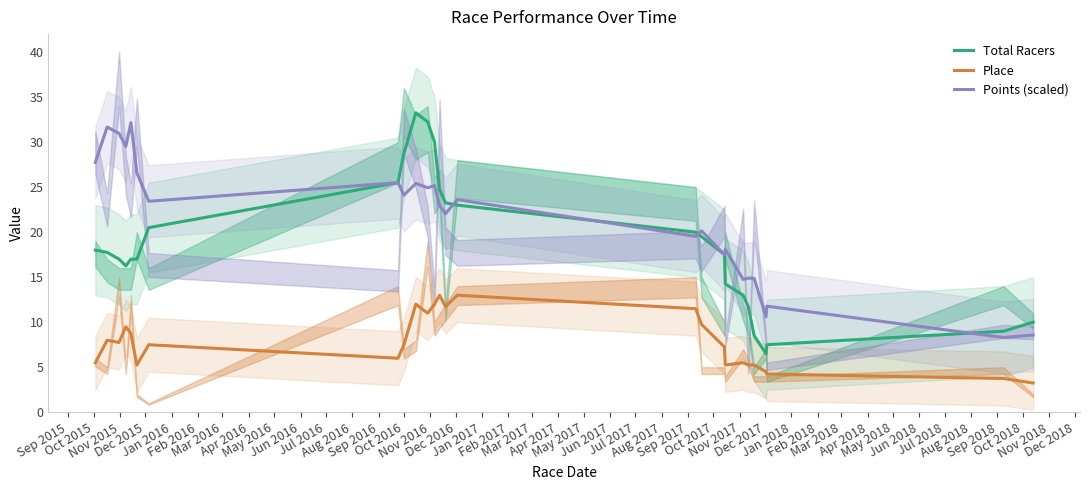

Reading left to right, what are all the values shown in this chart?

Total Racers: 18.0	17.8	17.0	16.2	17.0	17.0	20.5	25.5	28.8	33.2	32.2	30.0	24.8	23.2	23.0	20.0	19.5	17.5	14.2	13.0	11.8	8.5	6.5	7.5	9.0	10.0
Place: 5.5	8.0	7.8	9.5	8.8	5.2	7.5	6.0	7.5	12.0	11.0	12.0	13.0	11.8	13.0	11.5	9.8	7.2	5.2	5.5	5.2	5.2	4.5	4.2	3.8	3.2
Points (scaled): 27.7	31.7	31.0	29.5	32.2	26.6	23.4	25.5	24.1	25.4	24.9	25.2	23.0	22.1	23.6	19.5	20.1	17.5	18.1	14.8	14.9	14.9	10.6	11.8	8.3	8.6